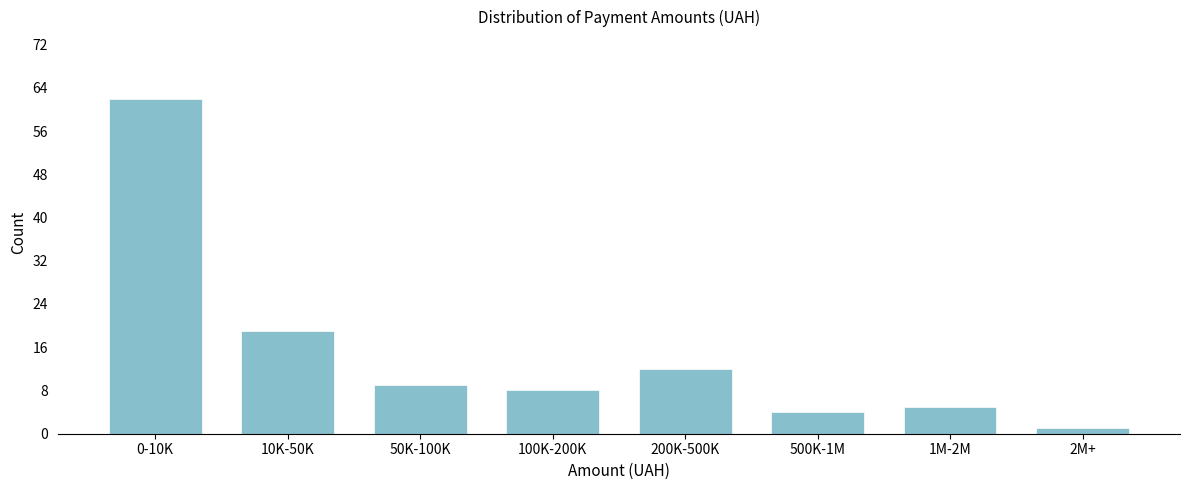

Reading left to right, extract all data points from this chart.

62	19	9	8	12	4	5	1